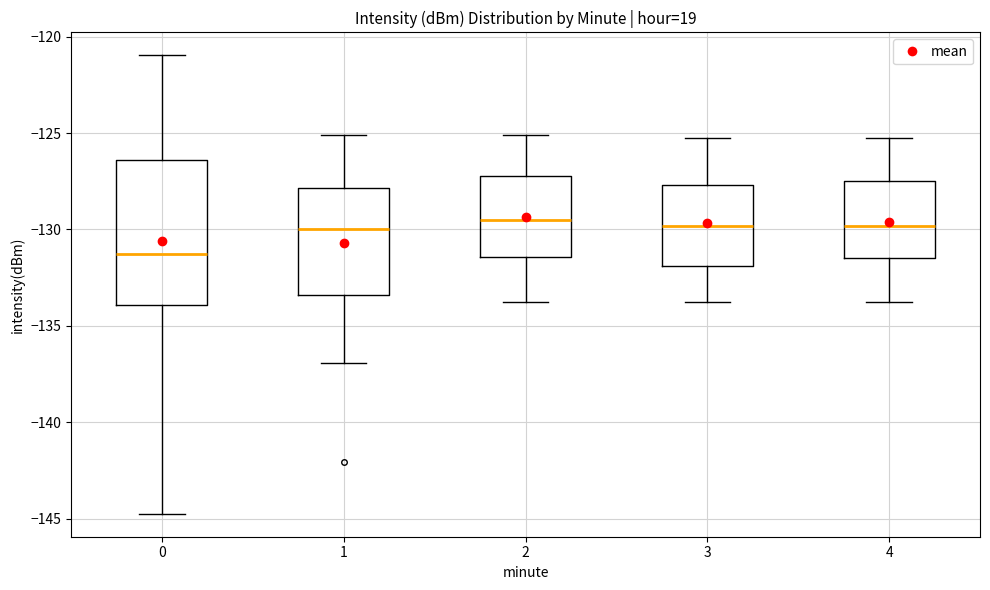

Which box has the lowest median line?

0